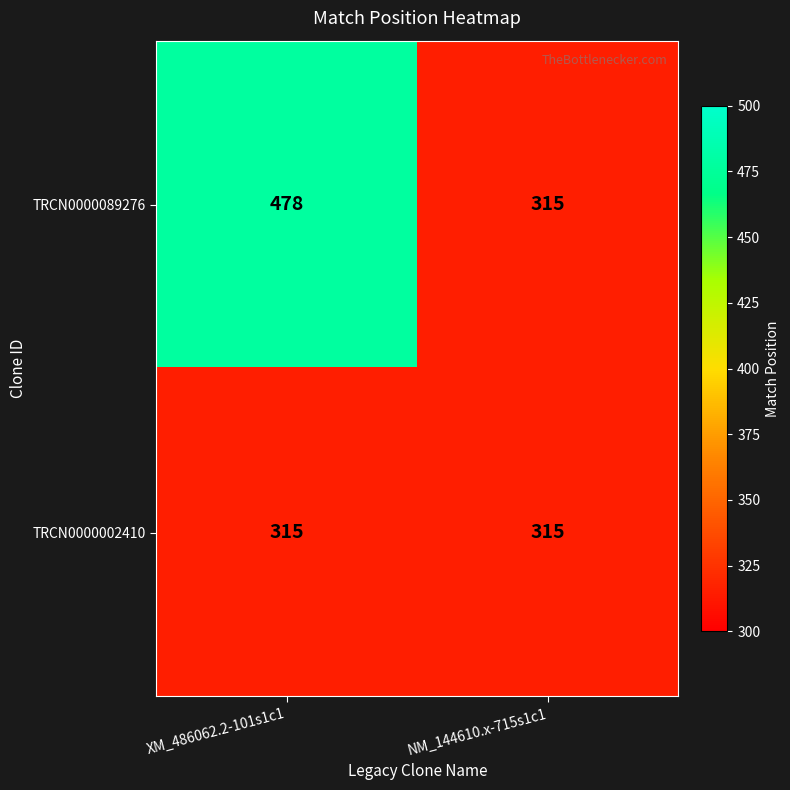

At which label does TRCN0000089276 reach its minimum?

NM_144610.x-715s1c1